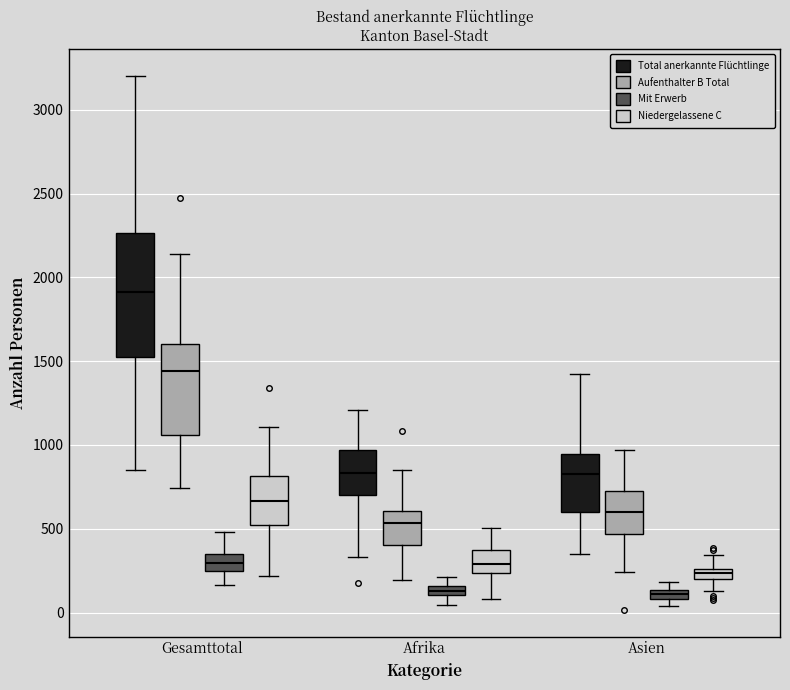

Where is the lower edge of the box for Asien (Niedergelassene C) on the y-axis? The values are not printed on the chart, so give them approximately, as read against the axis.

200